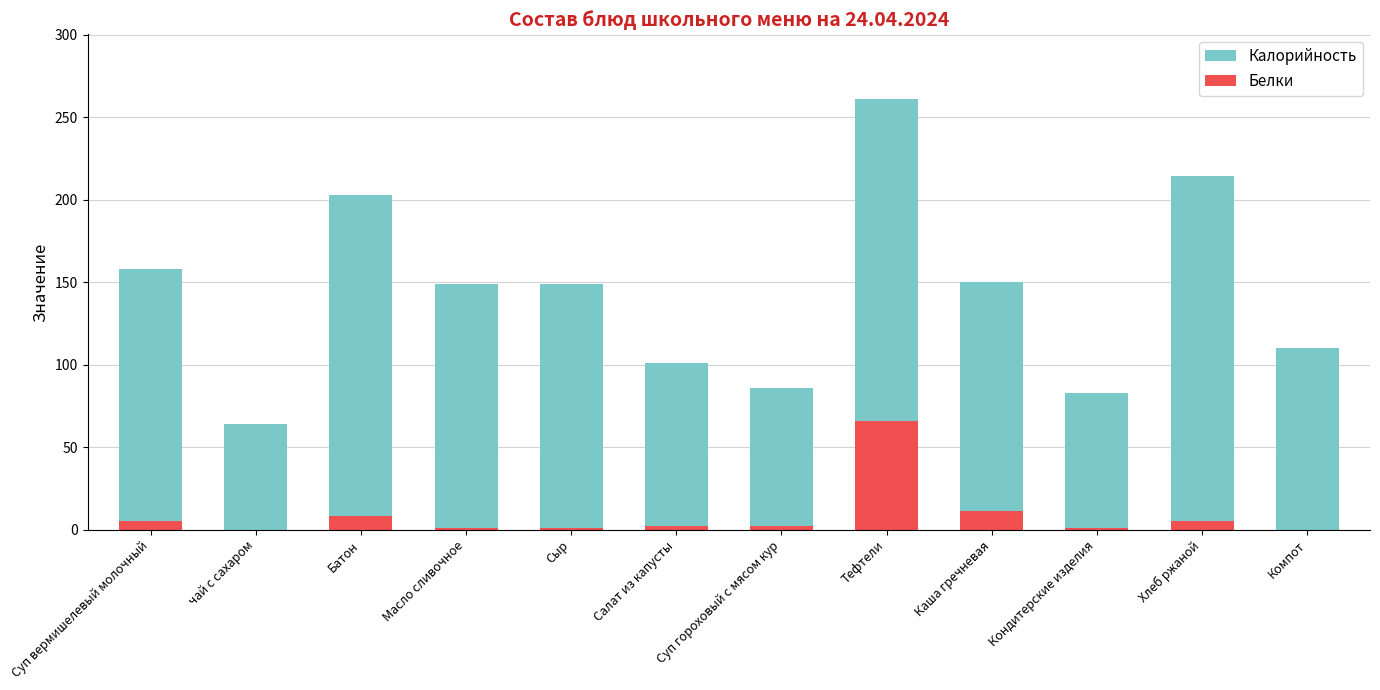

What is the total value across all series at Кондитерские изделия?

84